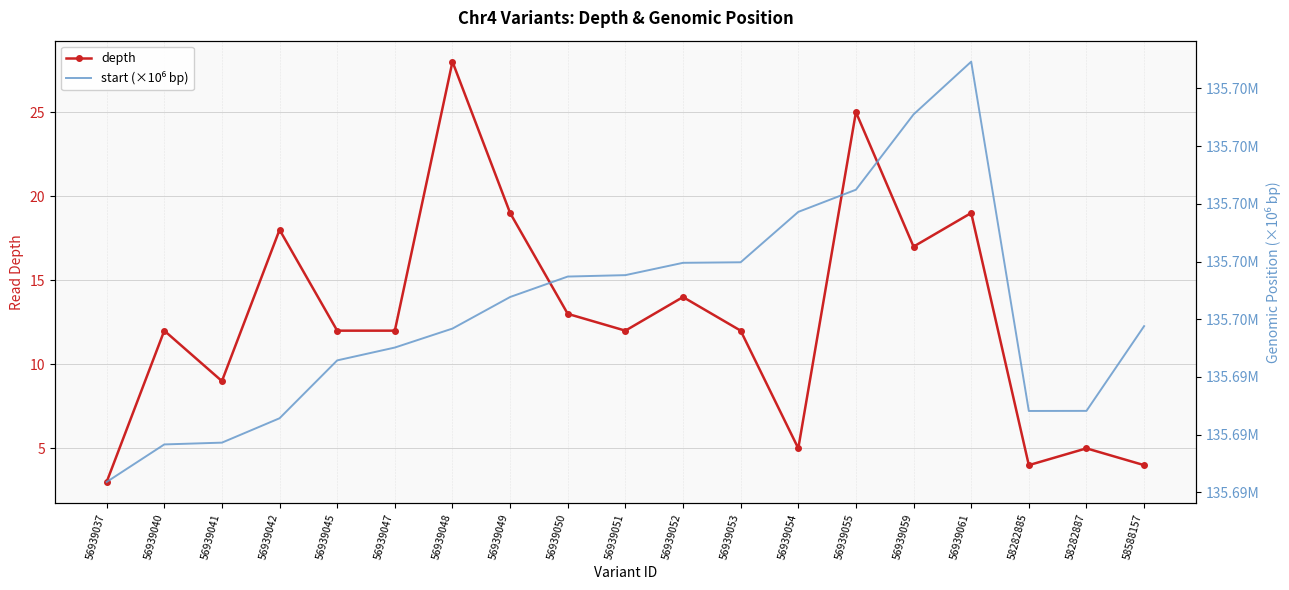

What is the difference between the maximum and minimum values in the depth series?

25